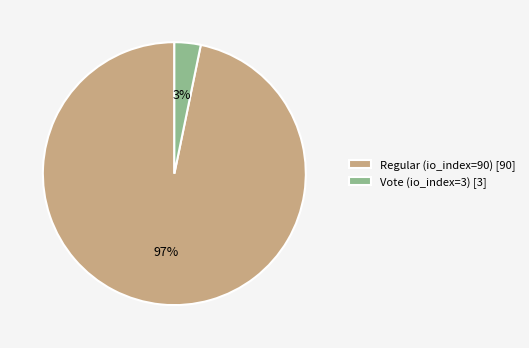

Is the sum of Vote (io_index=3) [3] and Regular (io_index=90) [90] greater than half?

Yes